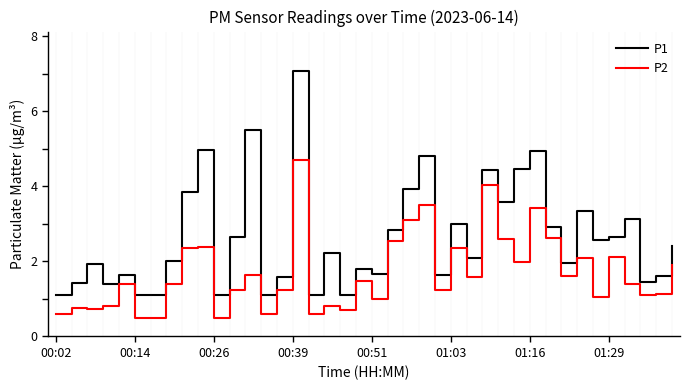

What is the minimum value shown in the chart?

0.5